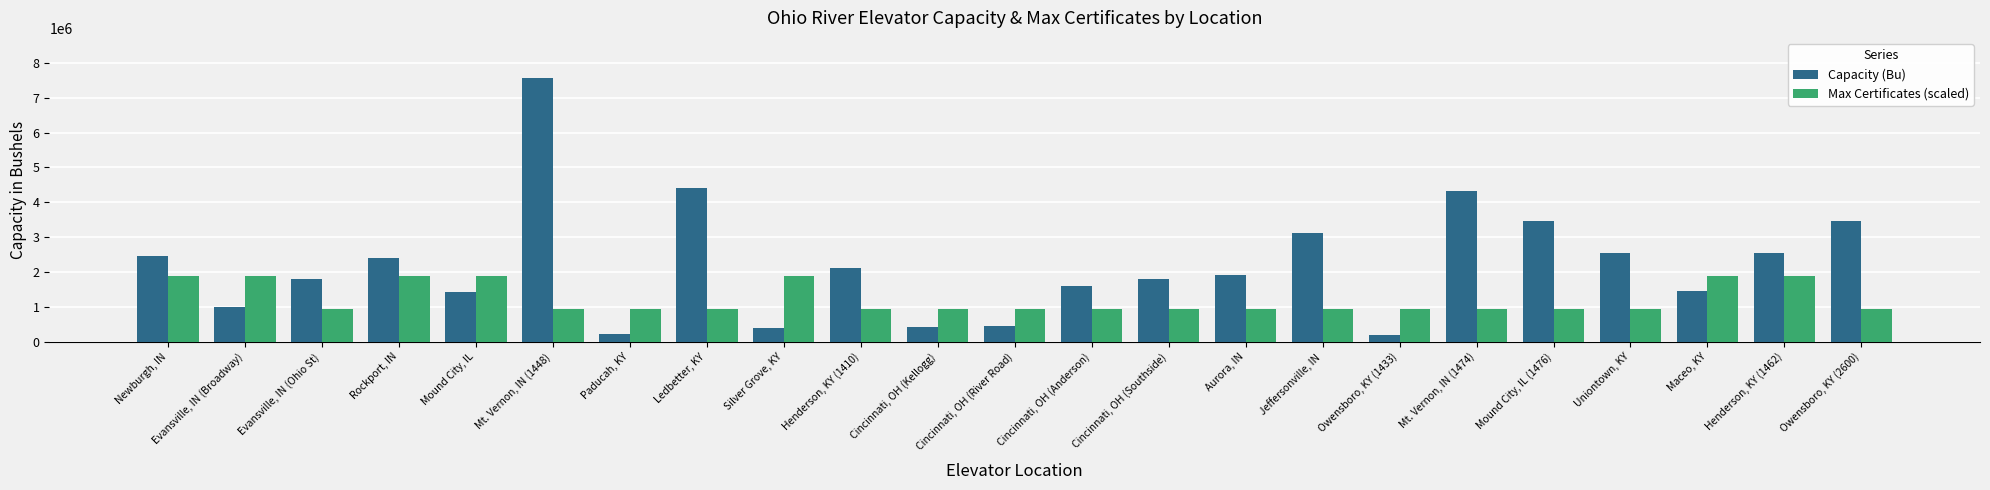

How many bars are there in each group?

2